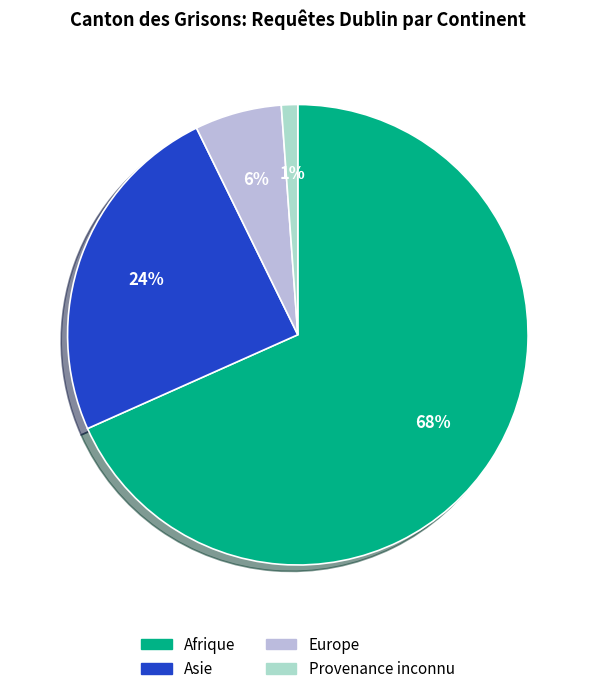

Does any single category account for the majority?

Yes